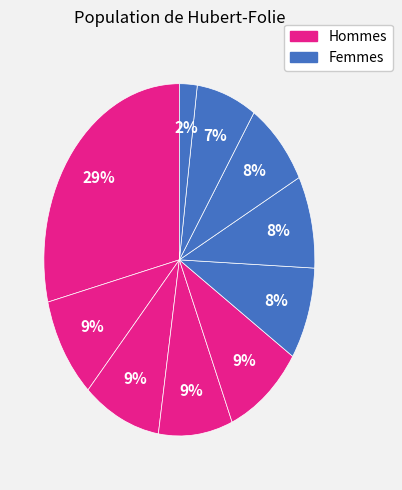

Does any single category account for the majority?

No